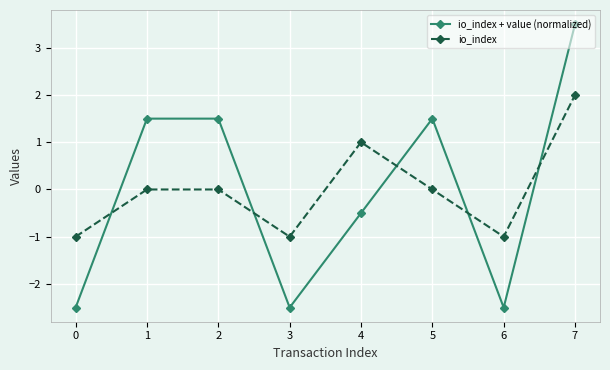

What is the spread (max minus min) of values at 5?

1.5